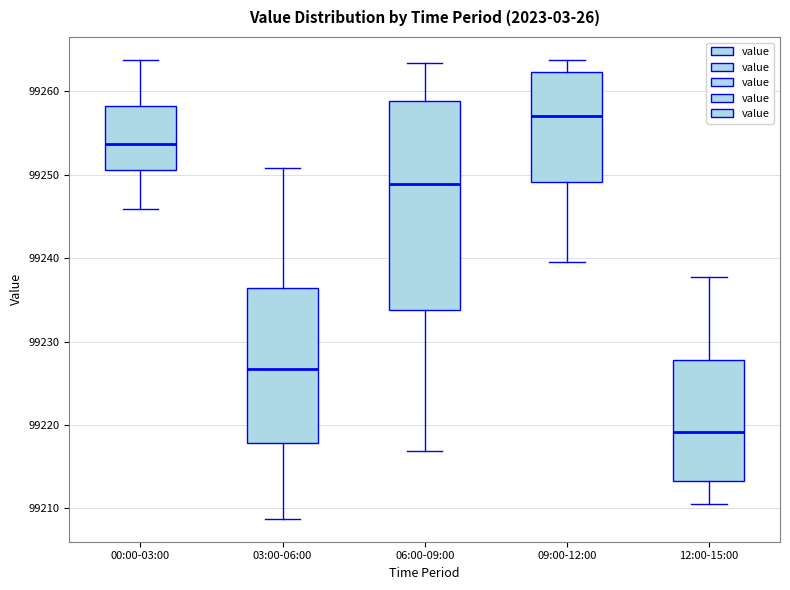

Reading left to right, read every box against the y-axis: the position of its median line, the range the box covers, and the ends of its whiskers. The values are not printed on the chart, so give them approximately, as read against the axis.

00:00-03:00: median 99254, box 99251 to 99258, whiskers 99246 to 99264
03:00-06:00: median 99227, box 99218 to 99236, whiskers 99209 to 99251
06:00-09:00: median 99249, box 99234 to 99259, whiskers 99217 to 99263
09:00-12:00: median 99257, box 99249 to 99262, whiskers 99240 to 99264
12:00-15:00: median 99219, box 99213 to 99228, whiskers 99211 to 99238